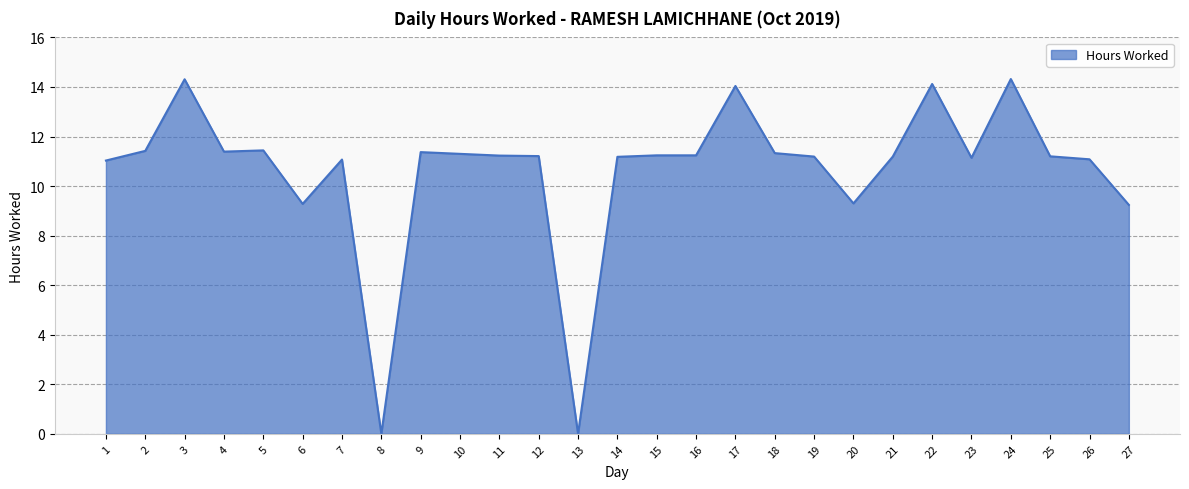

Which has a higher value, 17 or 21?

17